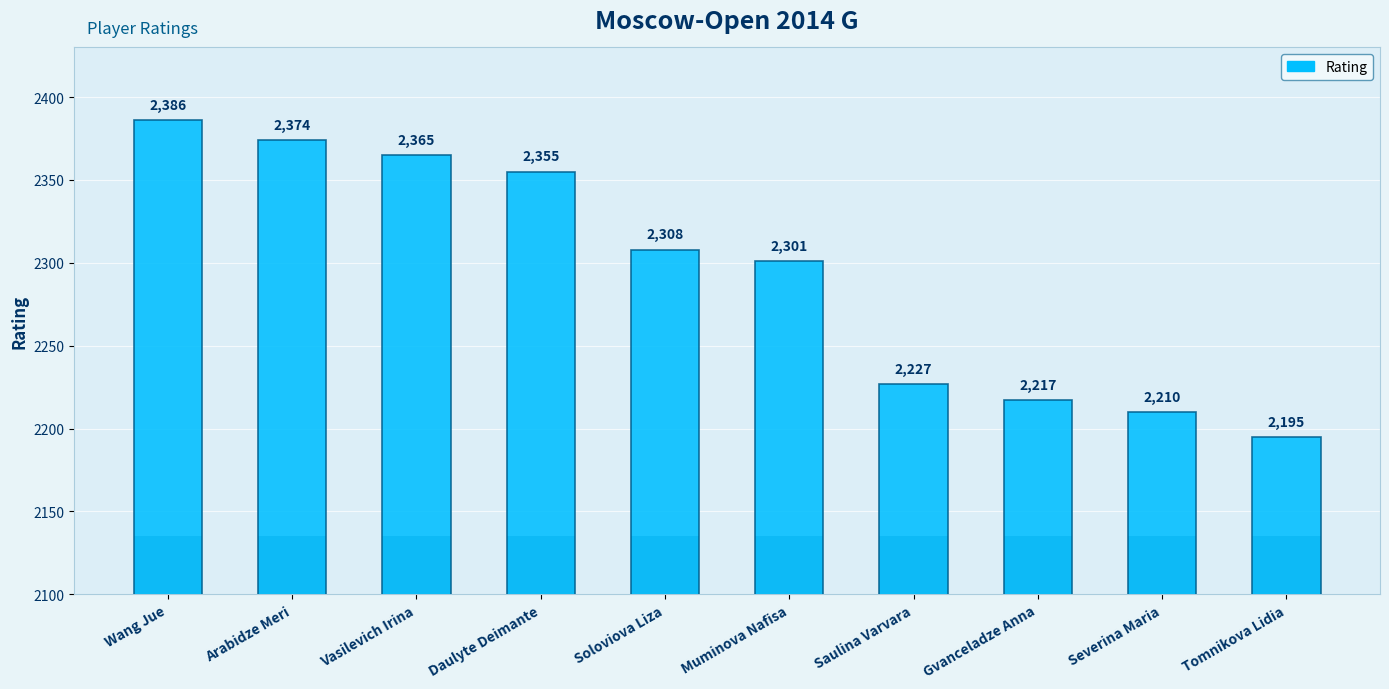

What is the difference between the maximum and second lowest values?

176